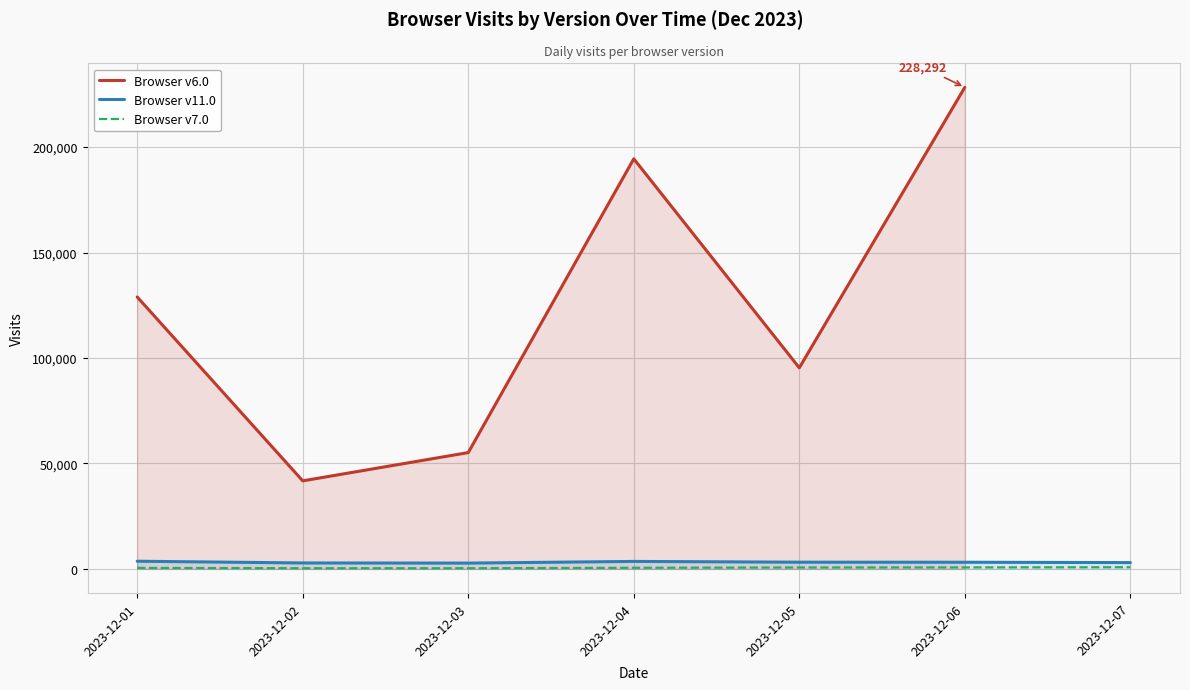

True or false: Browser v6.0 and Browser v7.0 intersect in this chart.

False